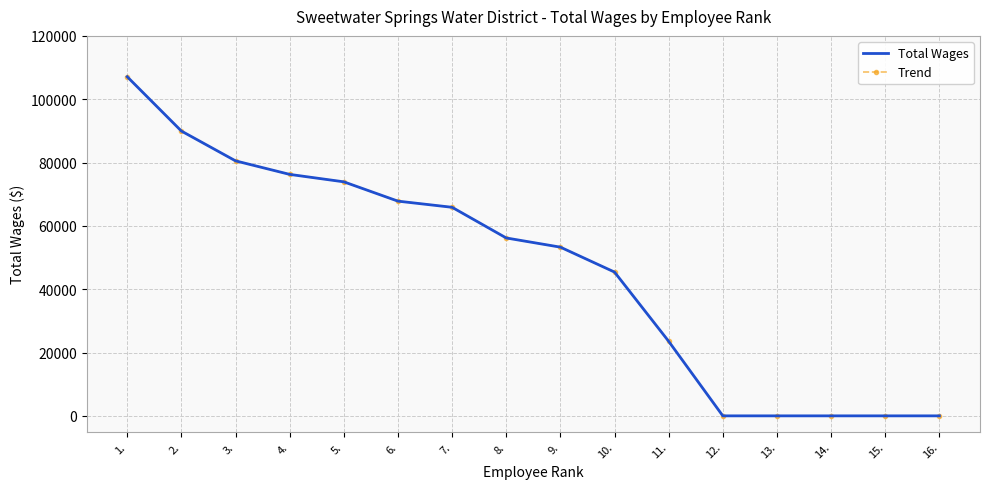

What is the difference between the maximum and minimum values in the Trend series?

107093